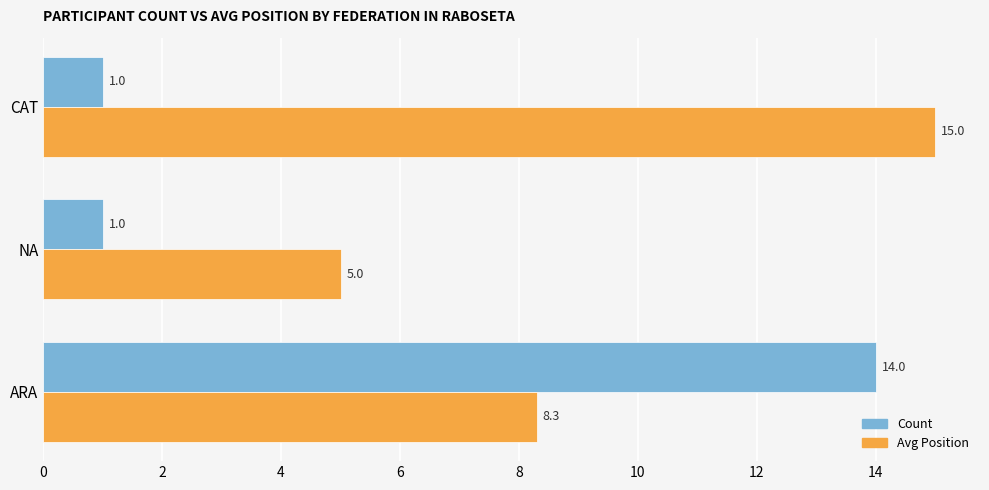

True or false: Avg Position has a value of 8.3 at ARA.

True